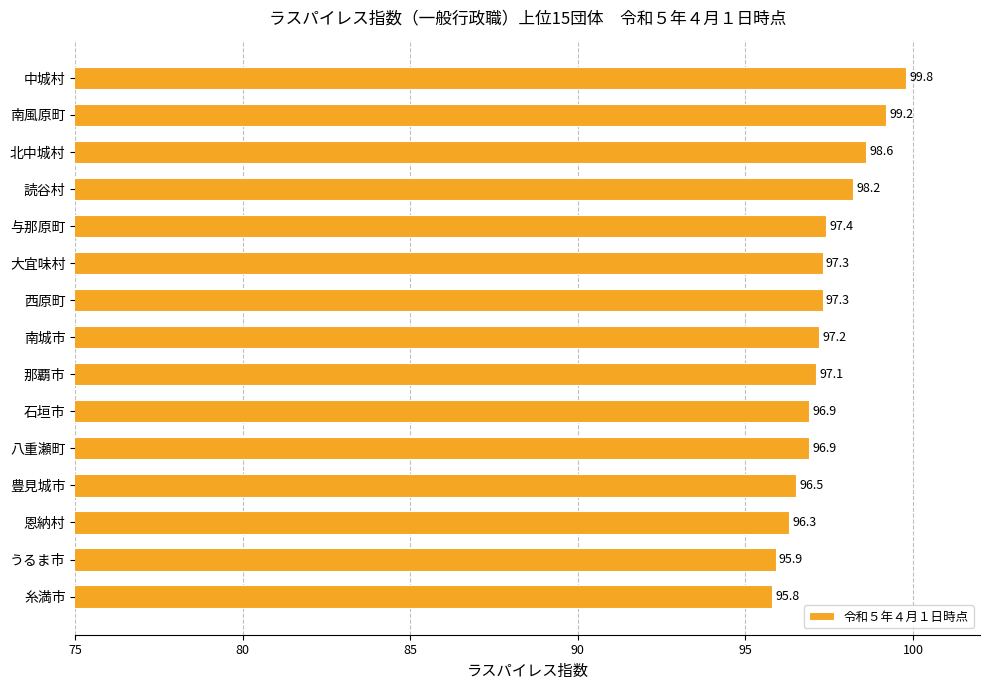

What is the minimum value shown in the chart?

95.8